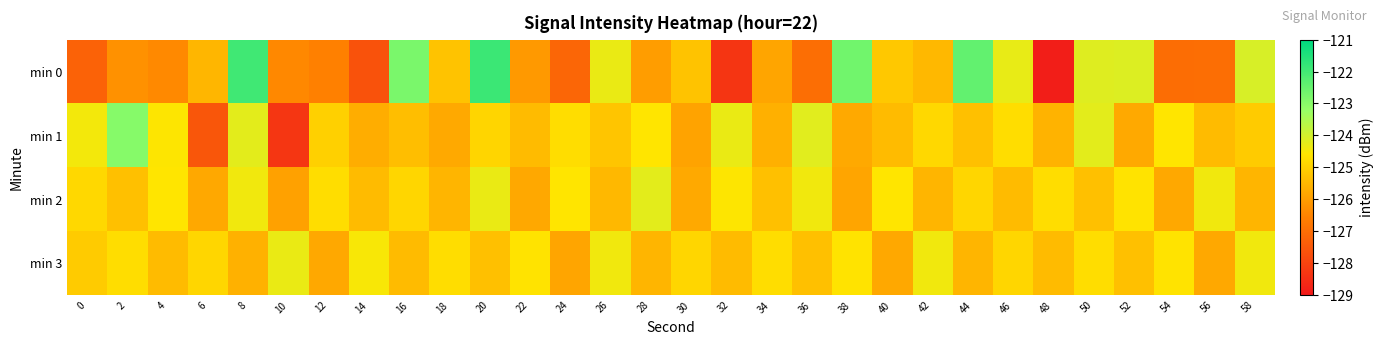

What is the total value across all series at 58?

-499.2